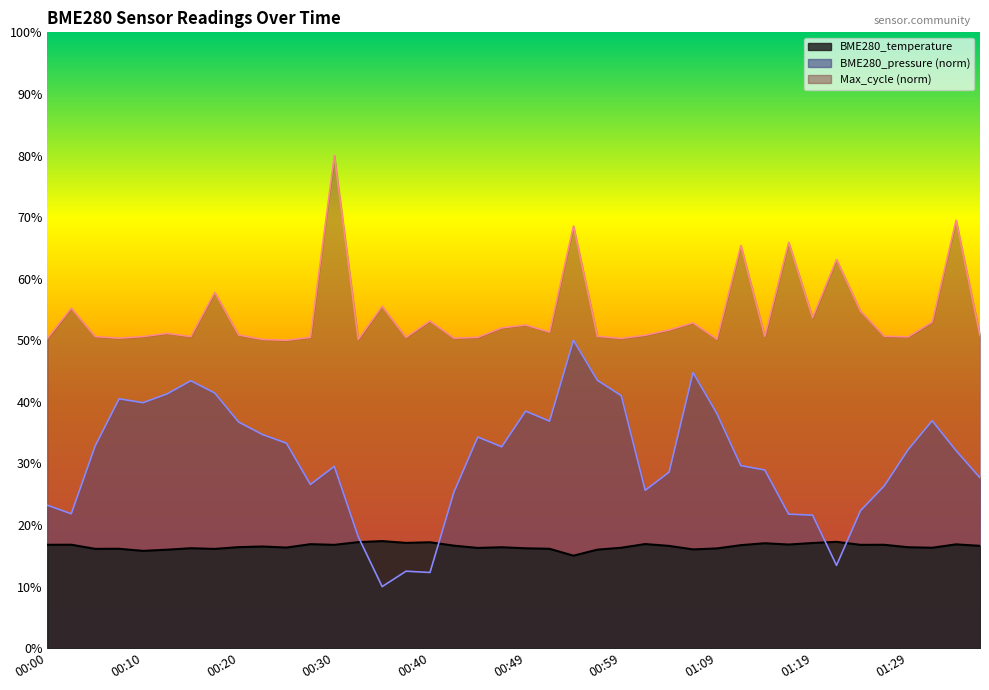

What position from the right is 00:10?

36